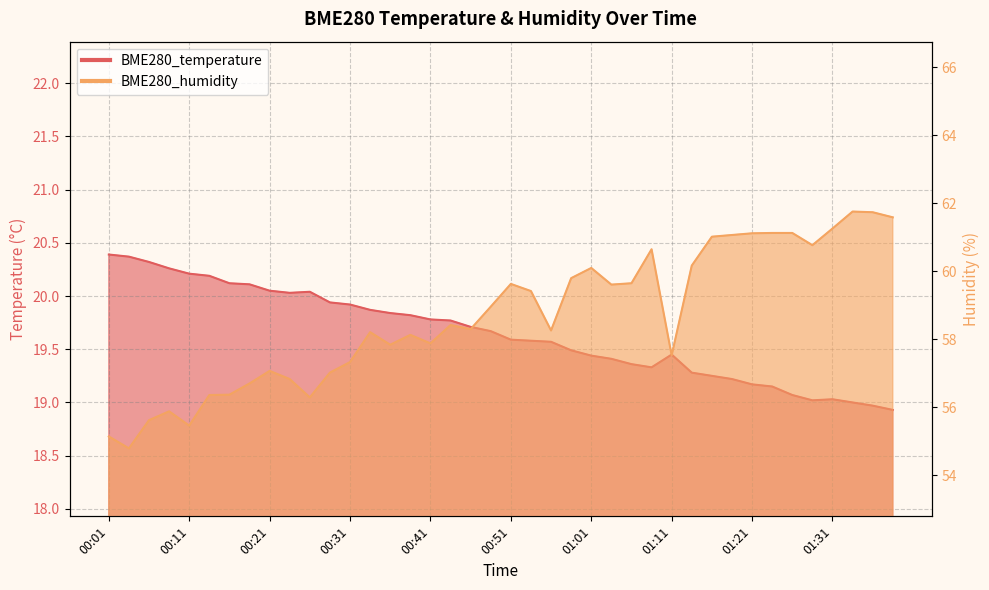

Is it true that BME280_temperature equals 19.8 at 00:43?

True